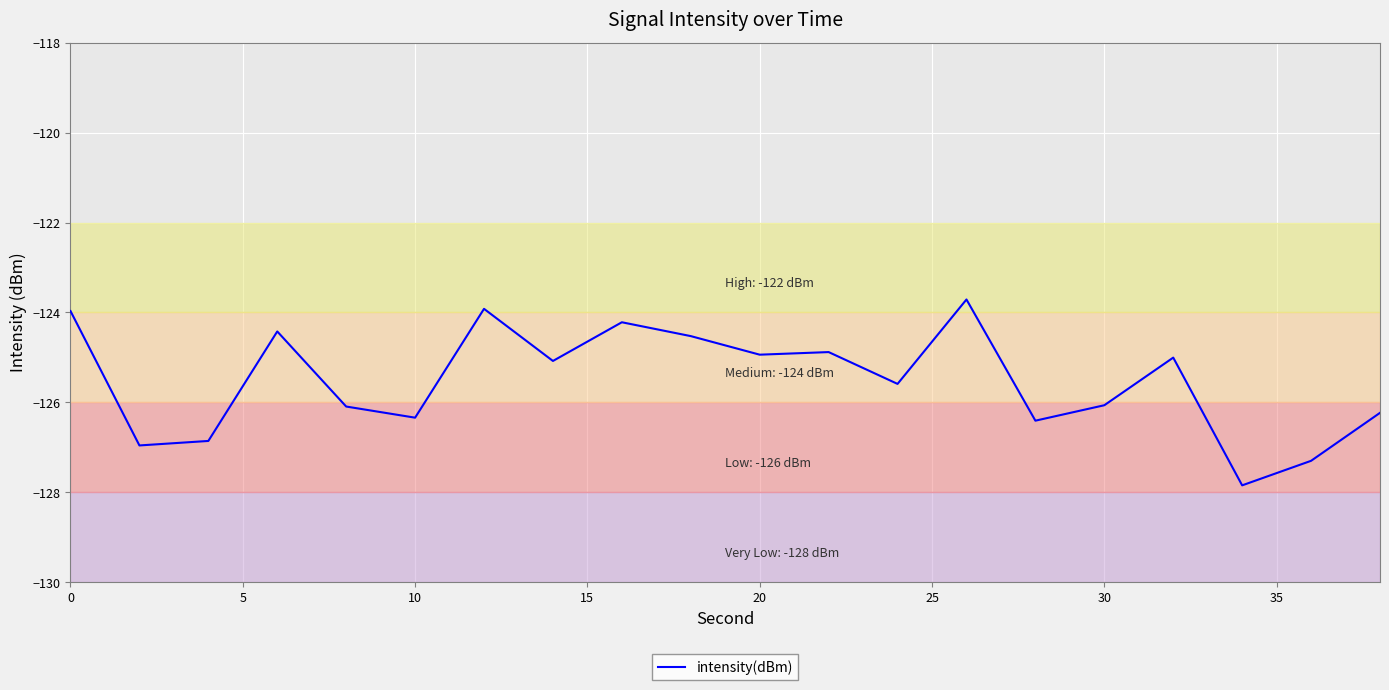

What is the difference between the maximum and minimum values?

4.1